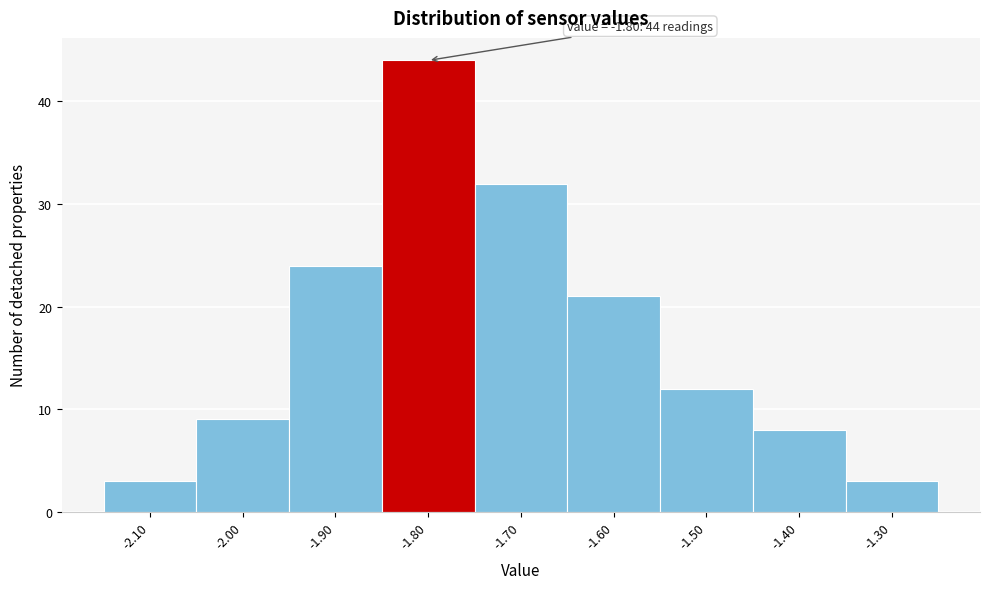

Which range on the x-axis has the tallest bar?

-1.85 to -1.75